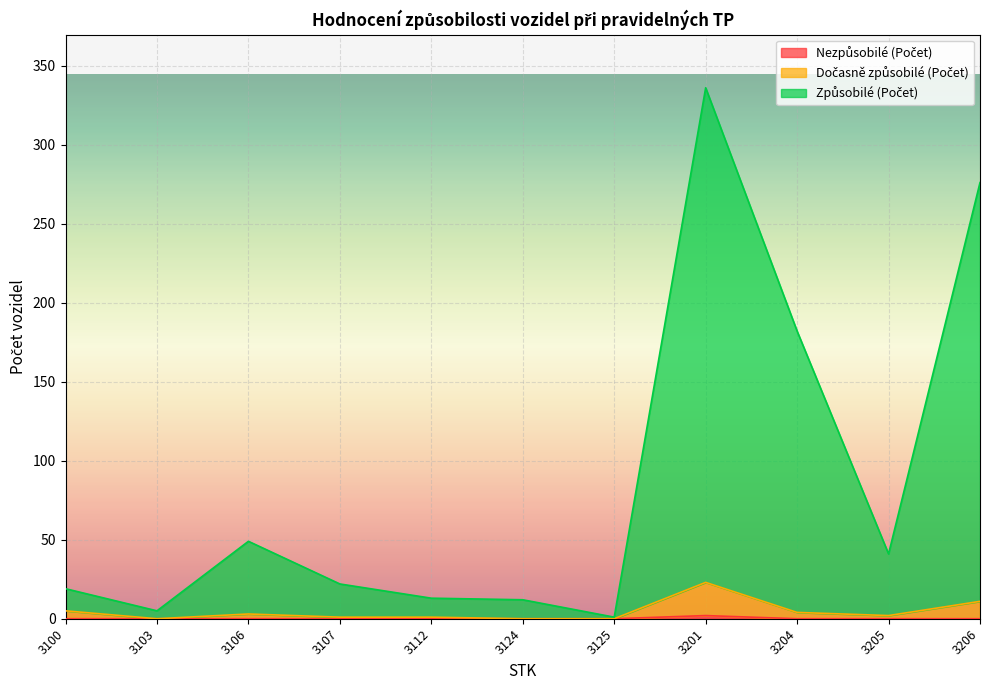

Is it true that Způsobilé (Počet) equals 13 at 3112?

True